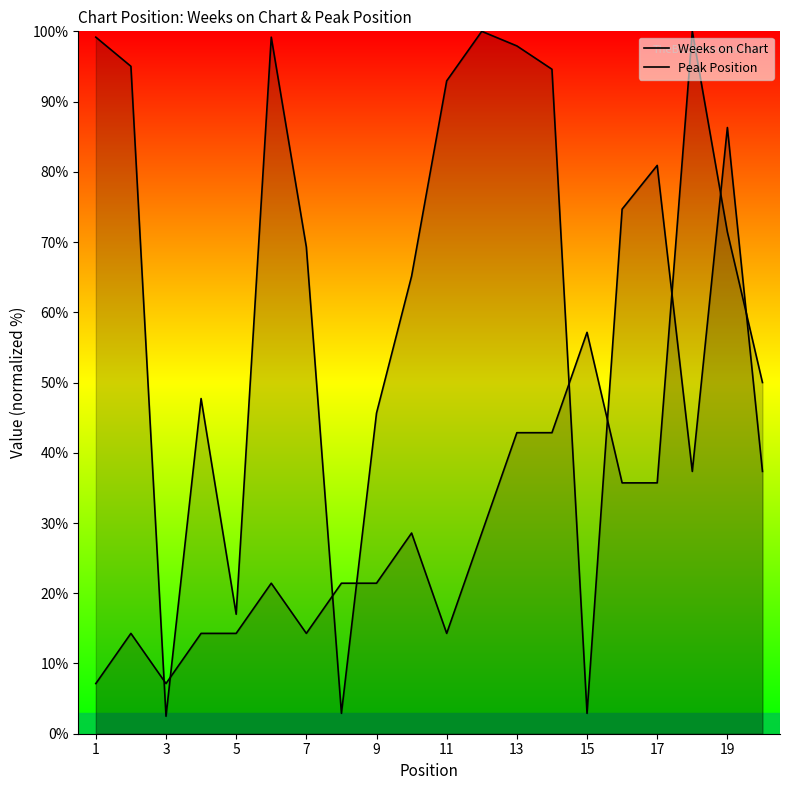

Which series has the largest range (max minus min)?

Weeks on Chart